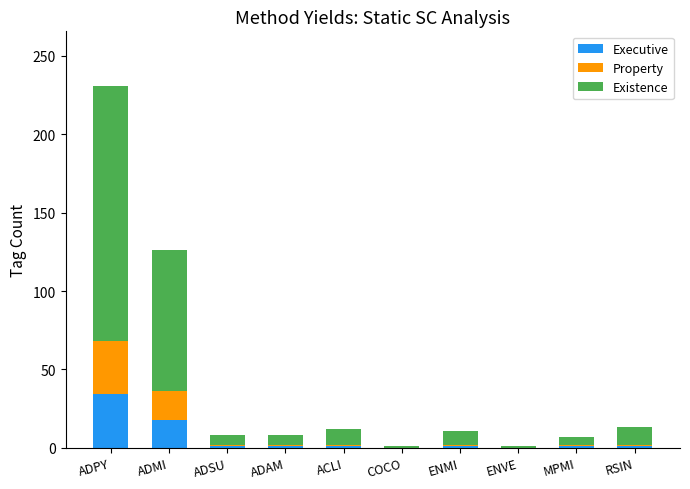

The Executive series shows 0 at COCO. True or false?

True